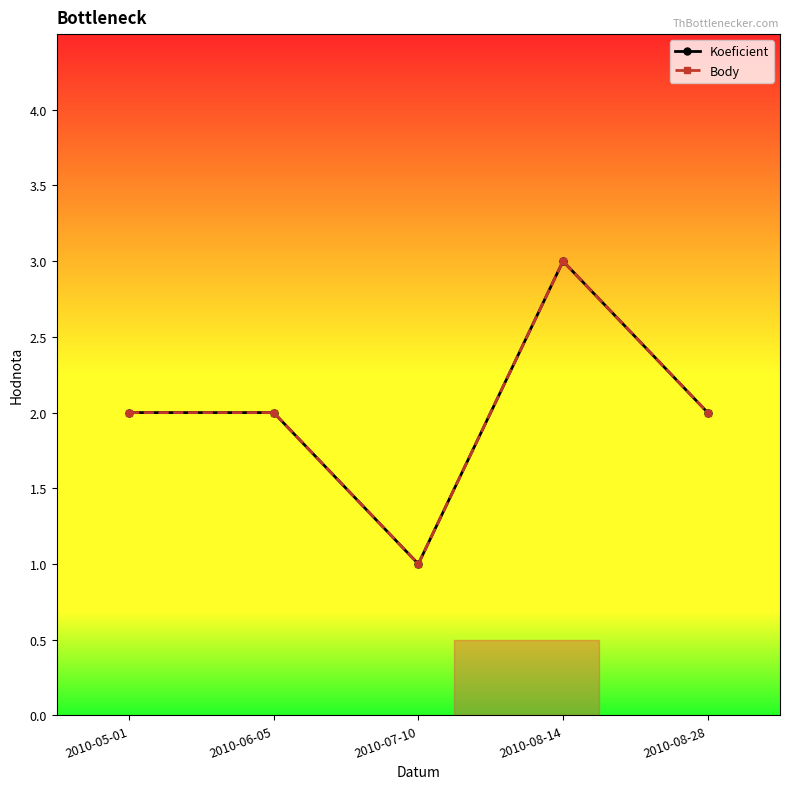

In Koeficient, how many points are lower than both neighbors (excluding endpoints)?

1